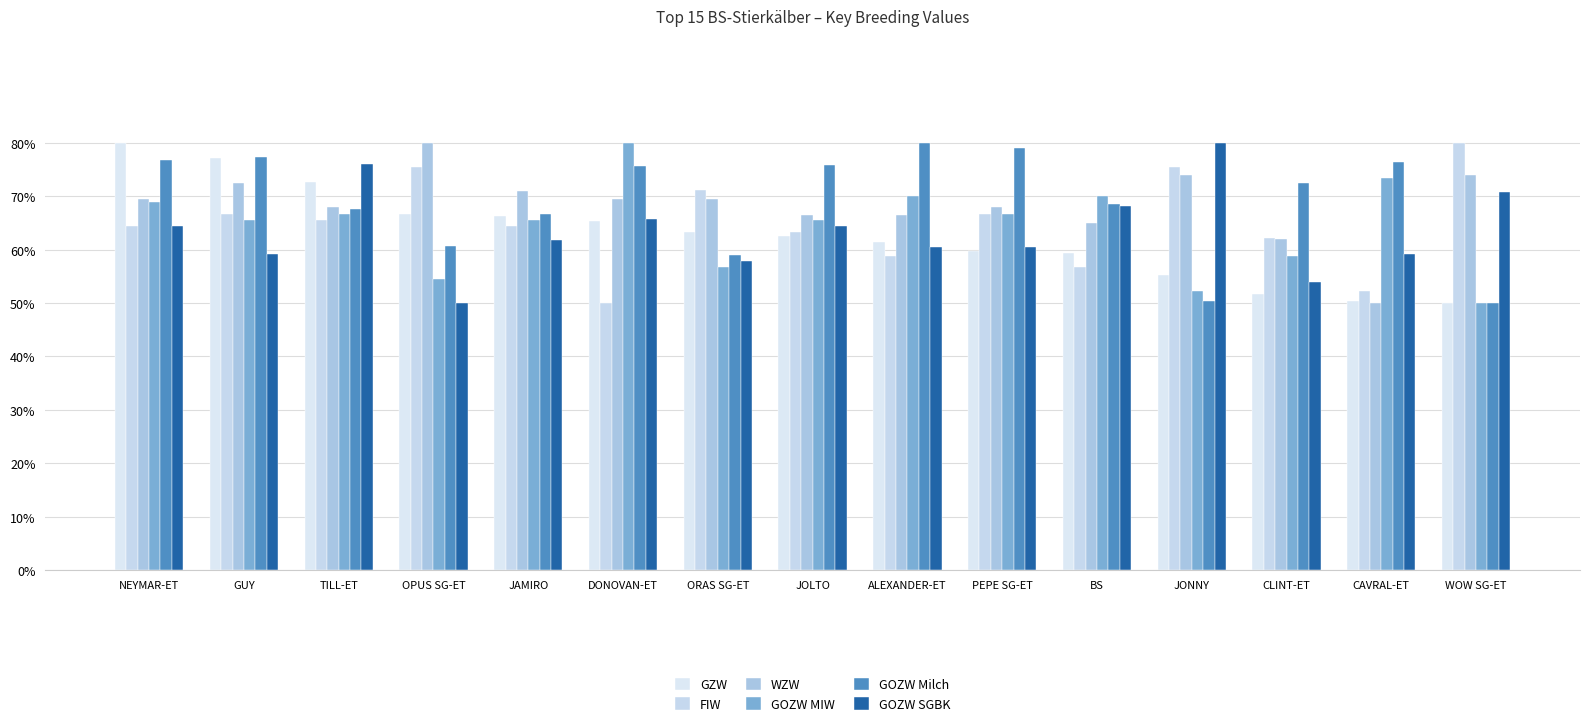

What is the smallest value displayed?

0.5